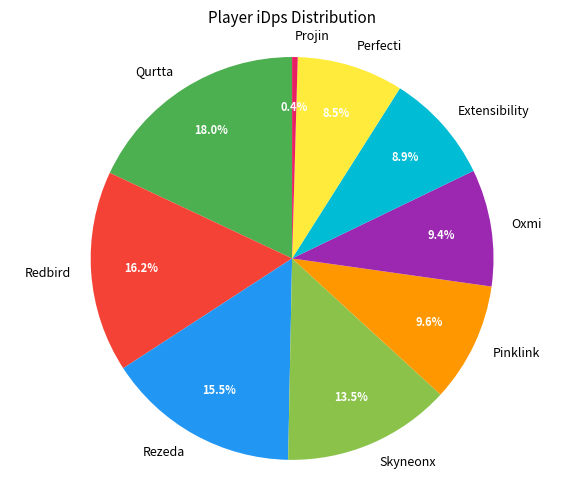

Is it true that Oxmi is 9% of the pie?

True